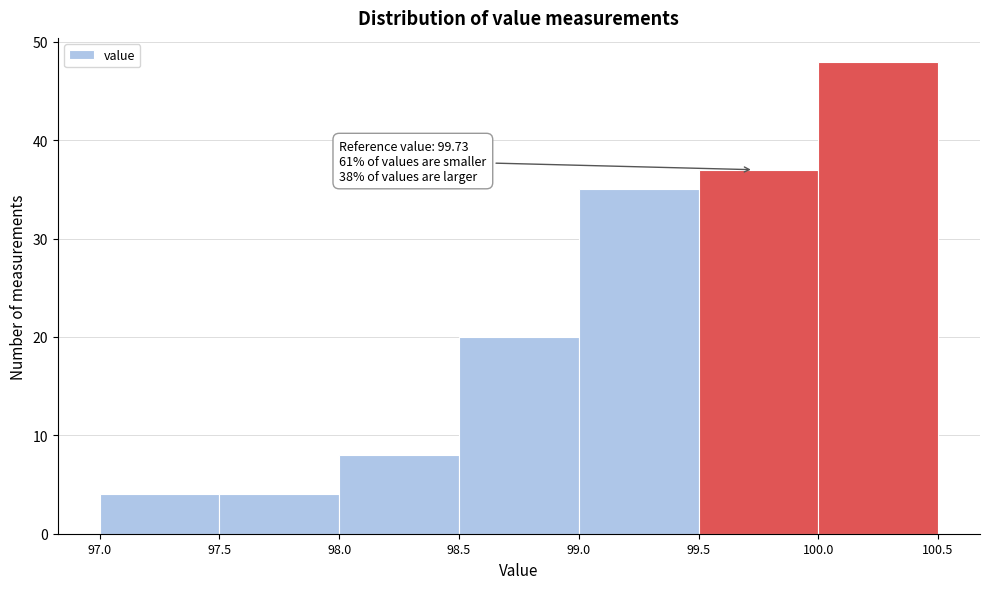

Which range on the x-axis has the tallest bar?

100.0 to 100.5